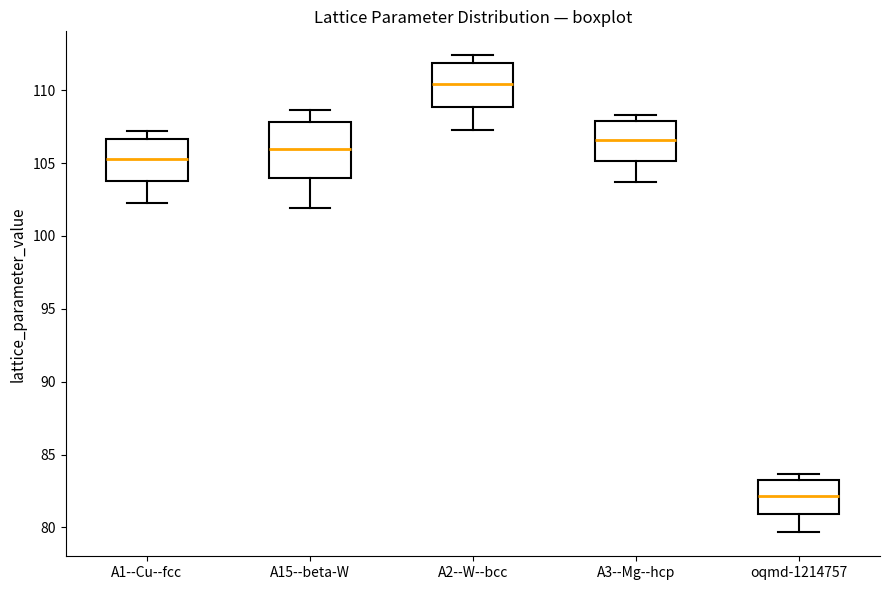

Reading left to right, read every box against the y-axis: the position of its median line, the range the box covers, and the ends of its whiskers. The values are not printed on the chart, so give them approximately, as read against the axis.

A1--Cu--fcc: median 105.5, box 104.0 to 106.5, whiskers 102.0 to 107.0
A15--beta-W: median 106.0, box 104.0 to 108.0, whiskers 102.0 to 108.5
A2--W--bcc: median 110.5, box 109.0 to 112.0, whiskers 107.0 to 112.5
A3--Mg--hcp: median 106.5, box 105.0 to 108.0, whiskers 103.5 to 108.5
oqmd-1214757: median 82.0, box 81.0 to 83.5, whiskers 79.5 to 83.5 (just above the box's upper edge)